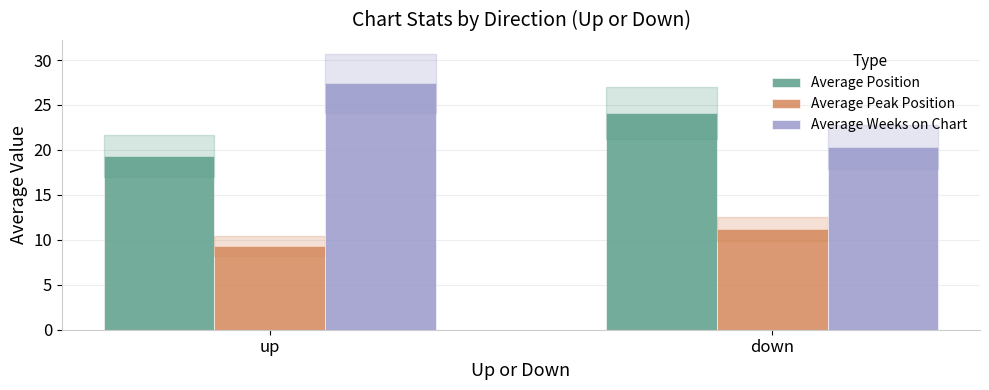

Read the Average Peak Position value at up.

9.3